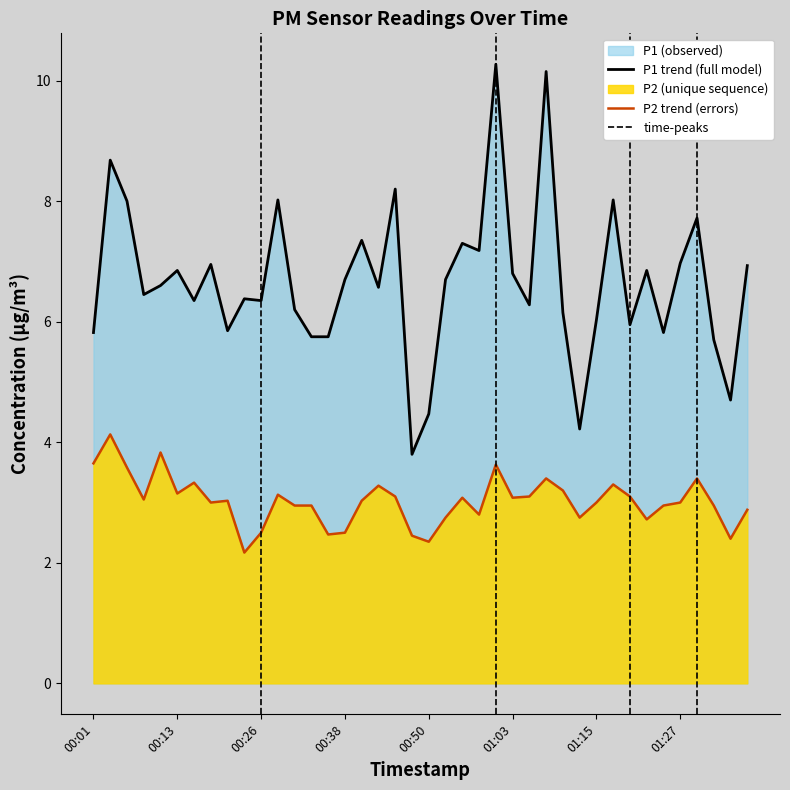

How many lines are shown in the chart?

2